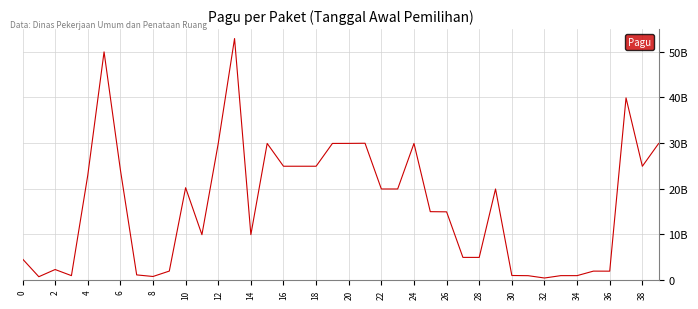

Does the chart have visible grid lines?

Yes